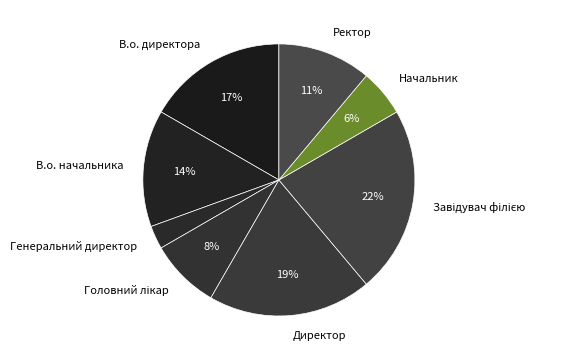

To the nearest percent, what is the average slice percentage?

12%